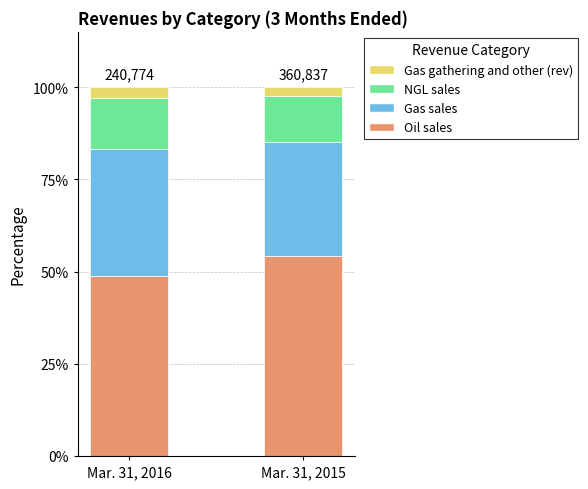

The value of Oil sales at Mar. 31, 2015 is 19.3. True or false?

False